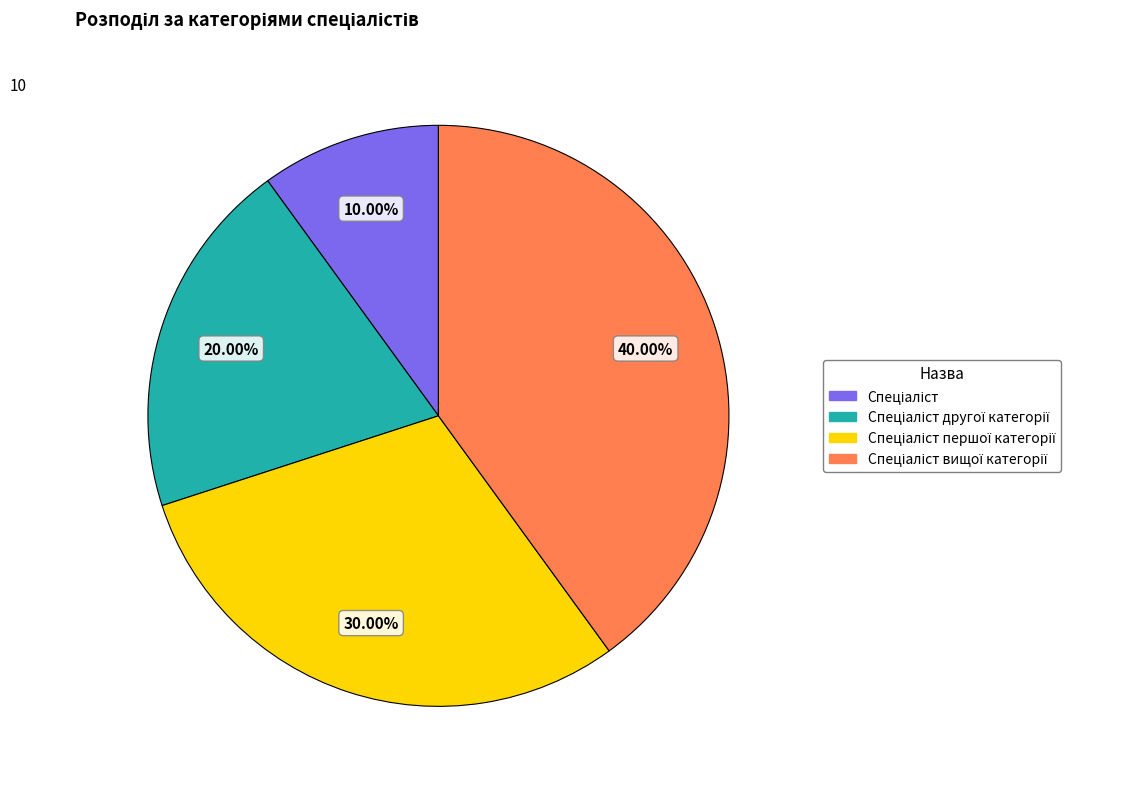

Is there a majority slice in this chart?

No